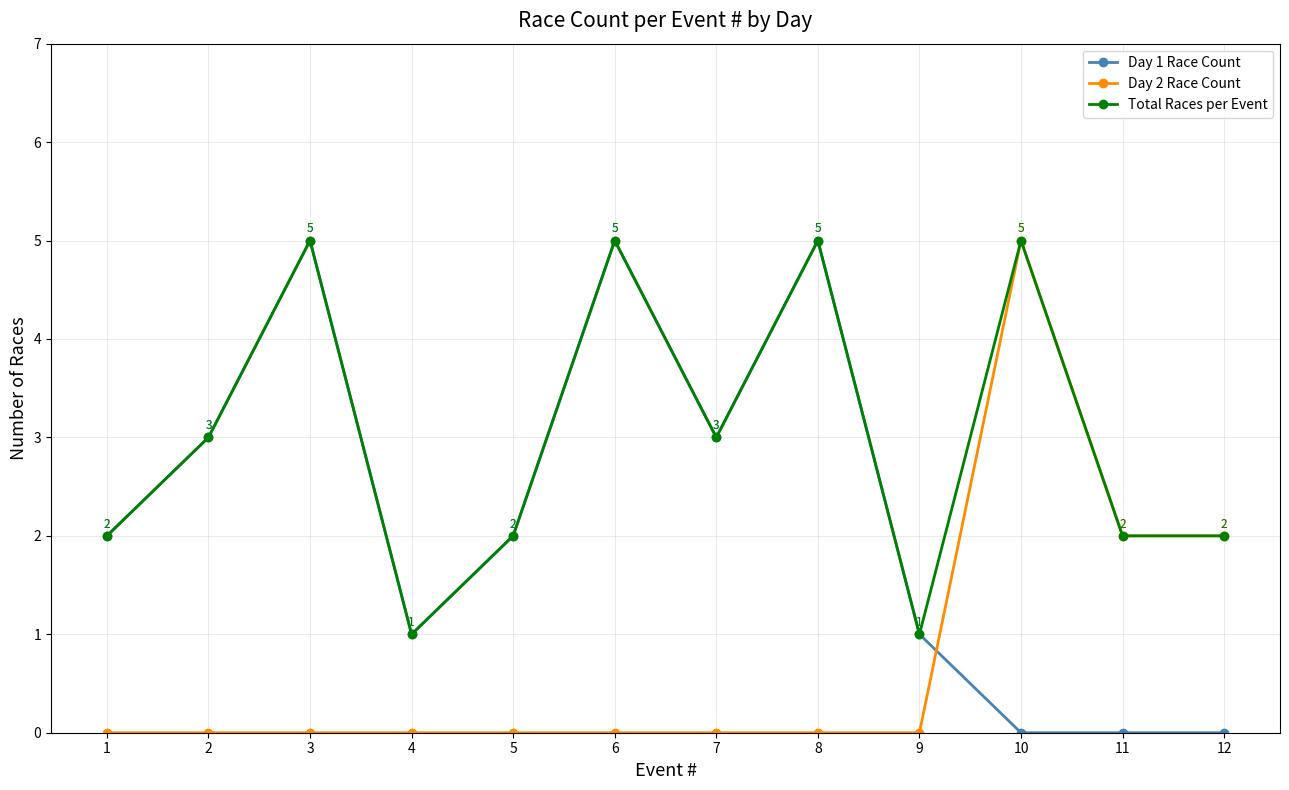

What is the maximum value shown in the chart?

5